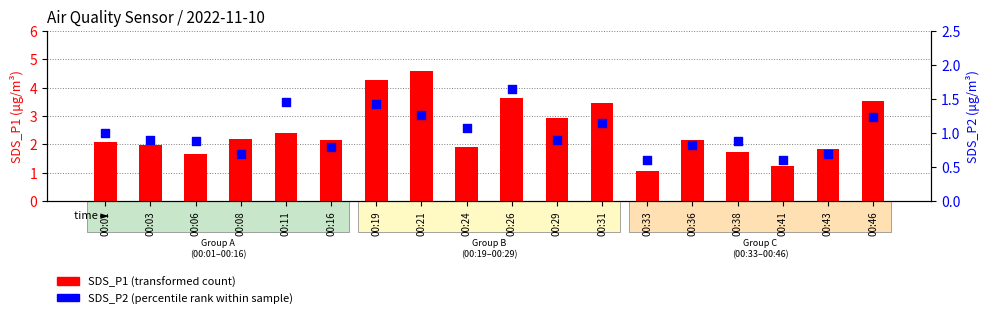

Which series reaches the maximum Y coordinate?

SDS_P1 (transformed count)